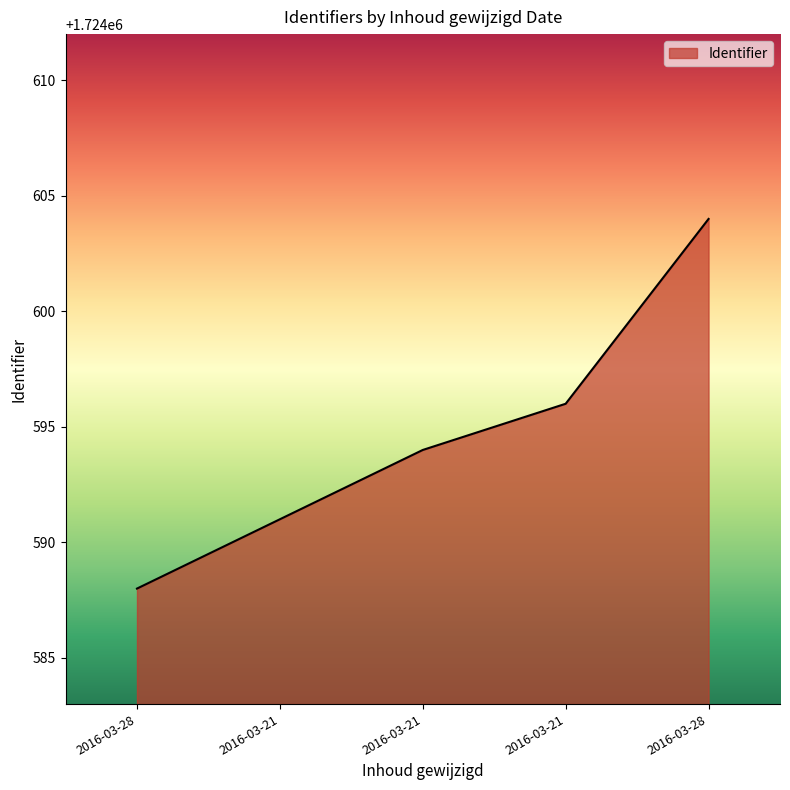

What is the sum of all values?

8622973